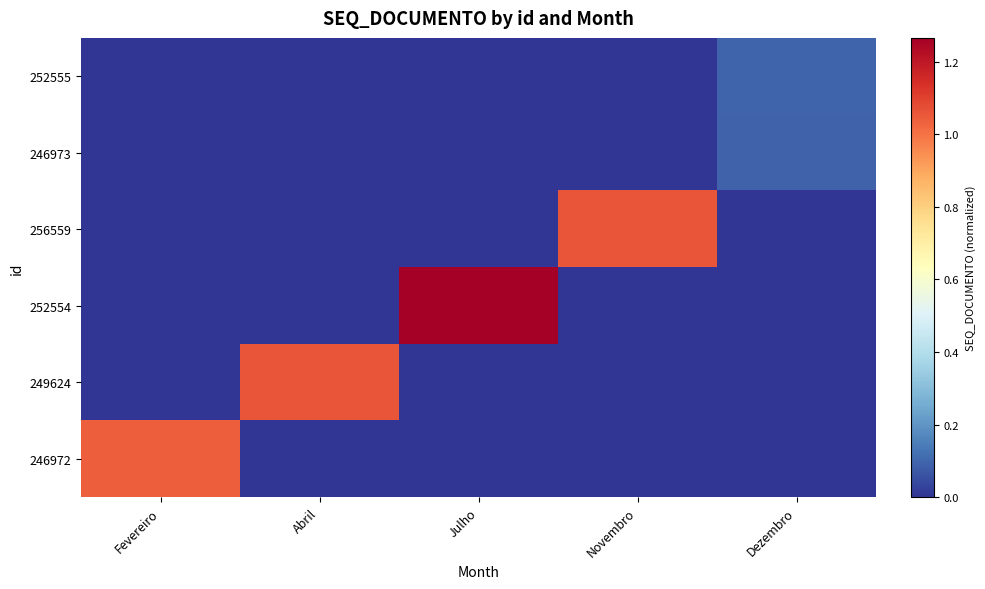

At Abril, list the series in order from smallest to largest.

252555, 246973, 256559, 252554, 246972, 249624